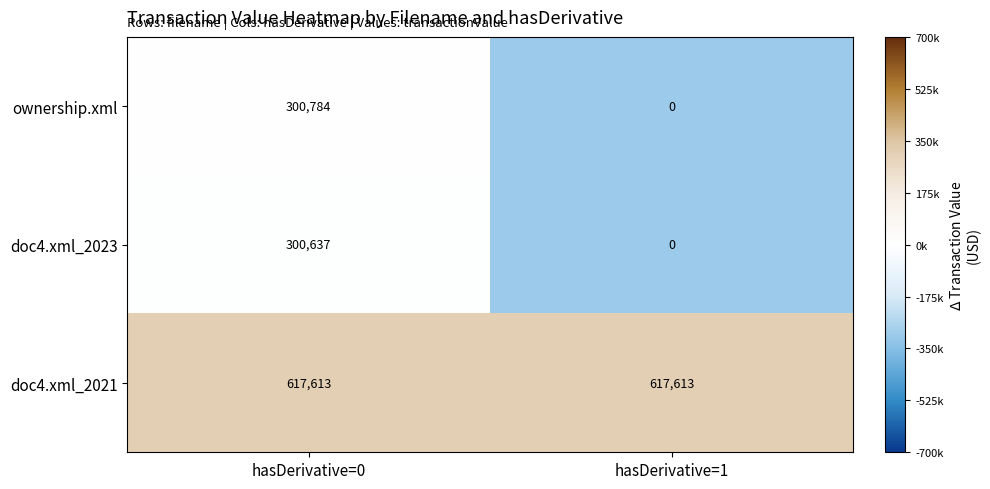

Is the value of doc4.xml_2021 at hasDerivative=0 greater than the value of doc4.xml_2023 at hasDerivative=1?

Yes